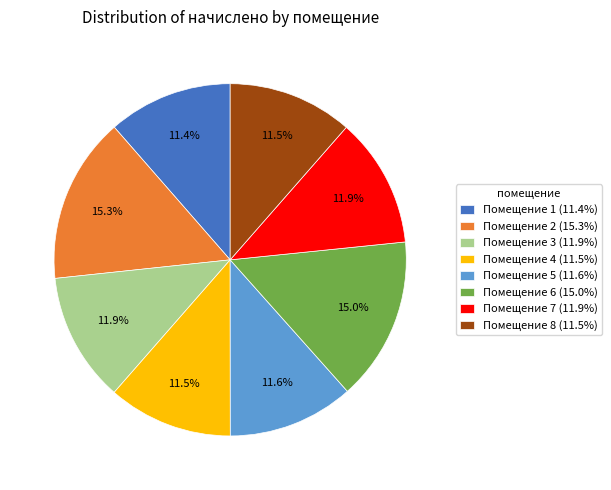

What is the ratio of the value at Помещение 4 (11.5%) to the value at Помещение 1 (11.4%)?

1.0